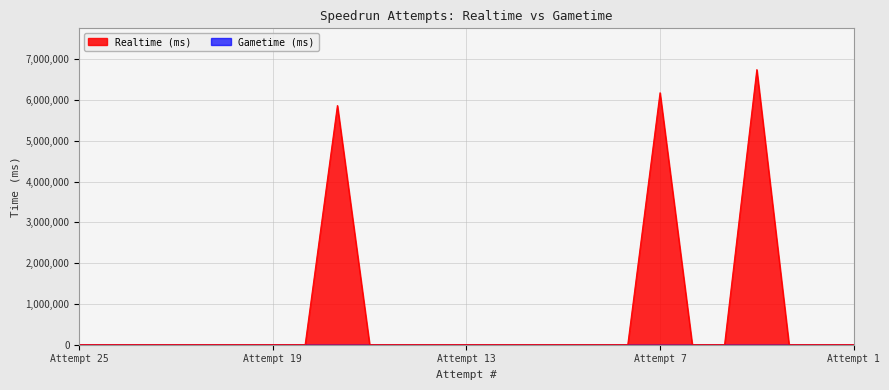

At which category does the chart reach its peak across all series?

4